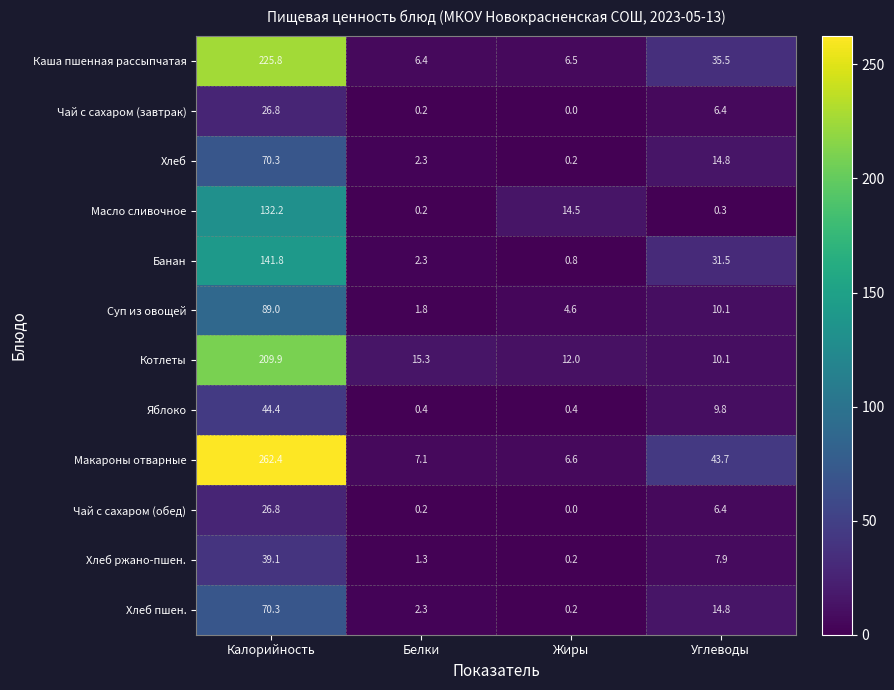

What is the sum of the Чай с сахаром (завтрак) values at Жиры and Углеводы?

6.4